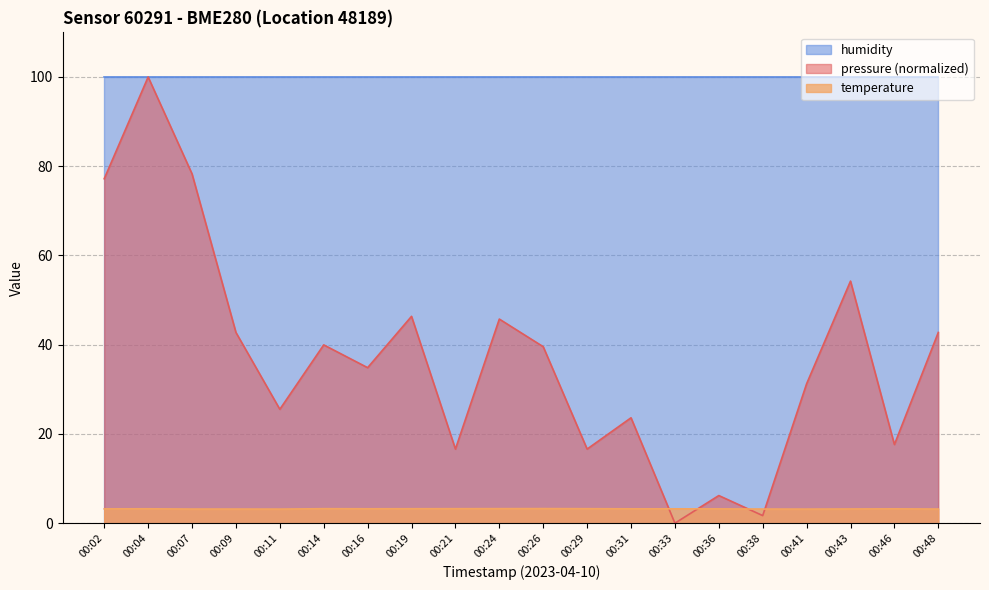

What are all the series names shown in the legend?

humidity, pressure (normalized), temperature